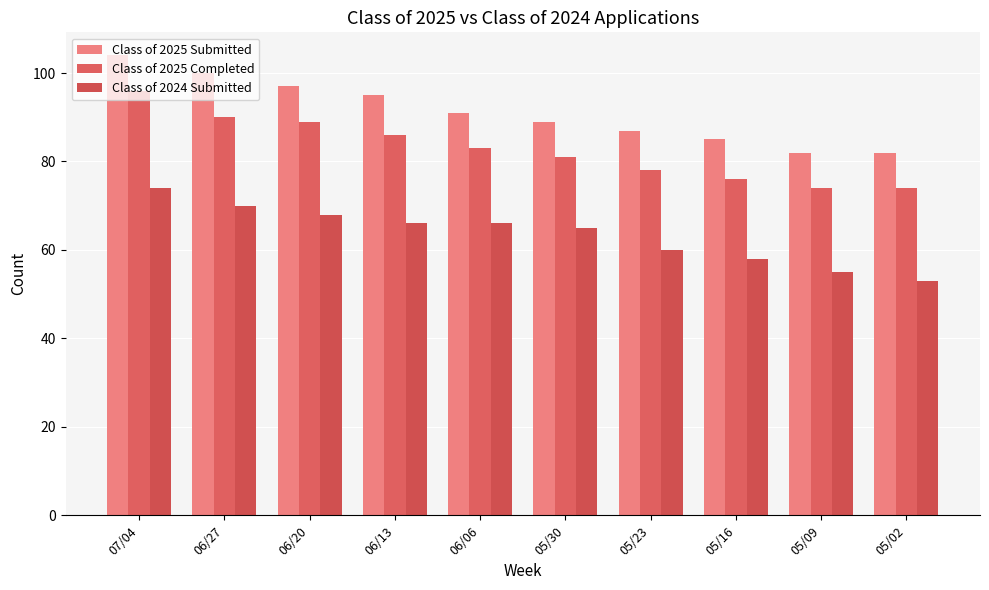

How many bars are there in total?

30